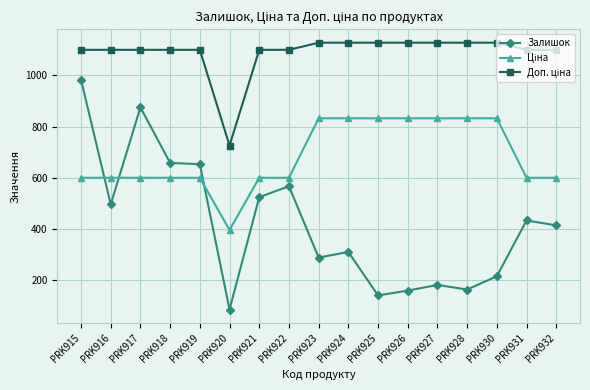

What is the sum of all Залишок values?

7144.0